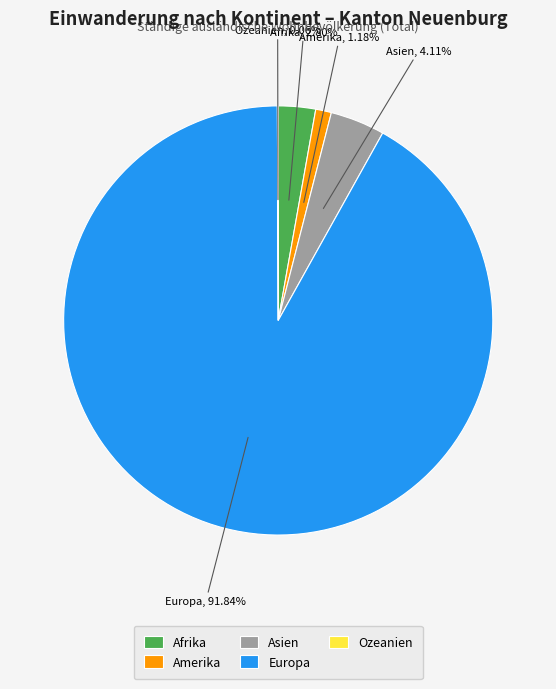

Which has a higher value, Europa or Amerika?

Europa